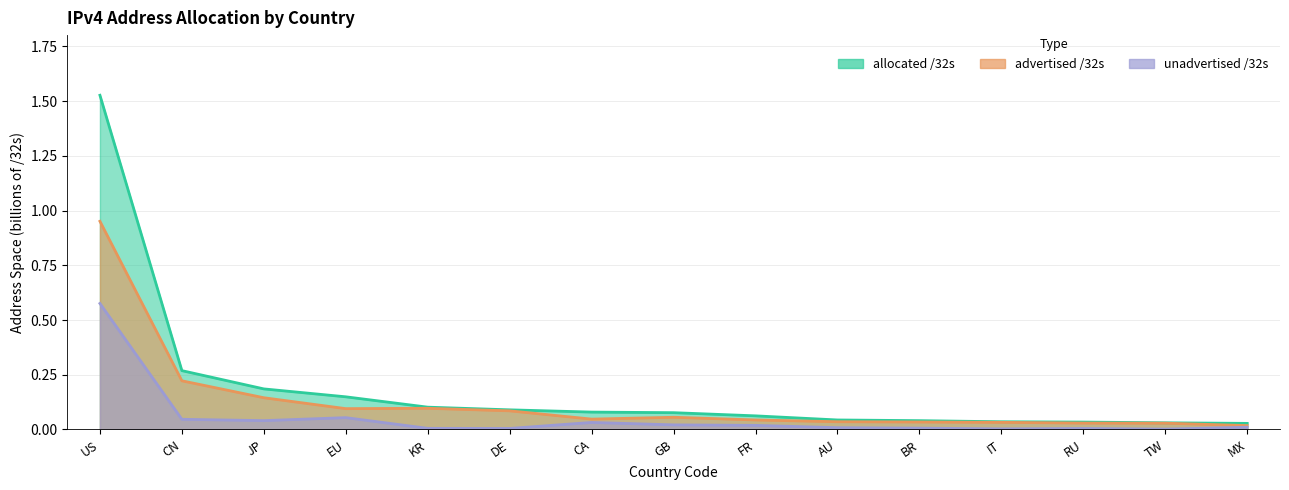

Is the value of allocated_32s at FR greater than the value of unadvertised_32s at BR?

Yes